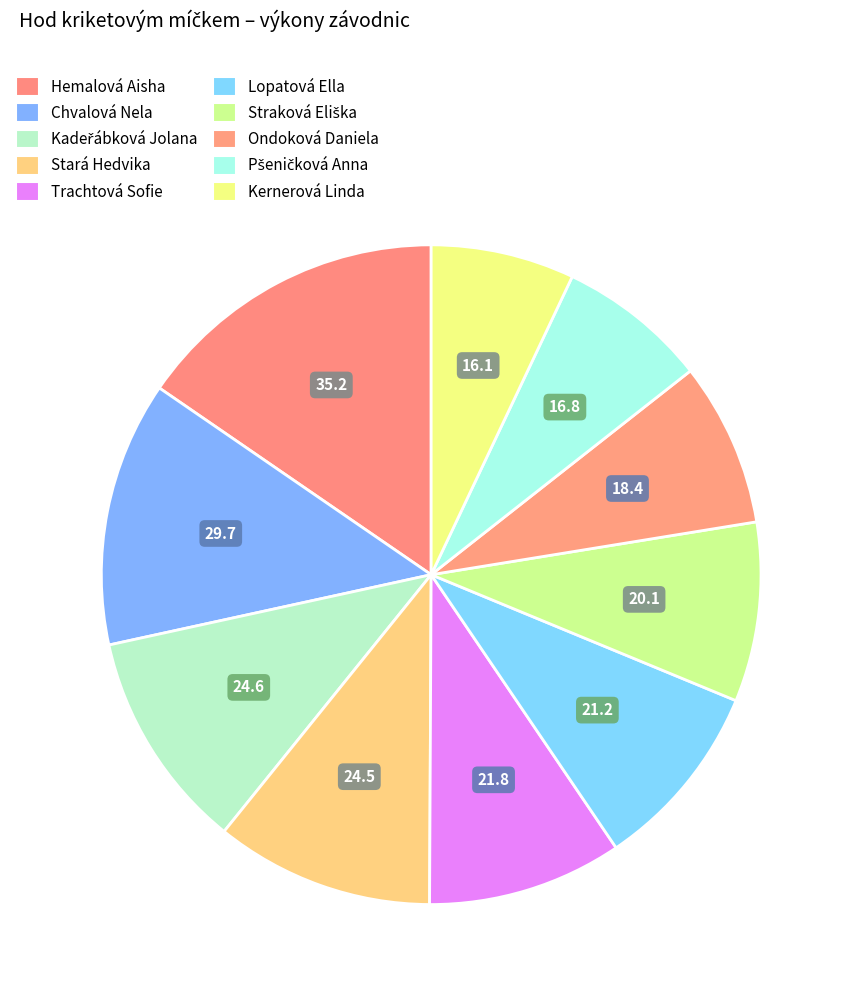

Is it true that Stará Hedvika is 2% of the pie?

False